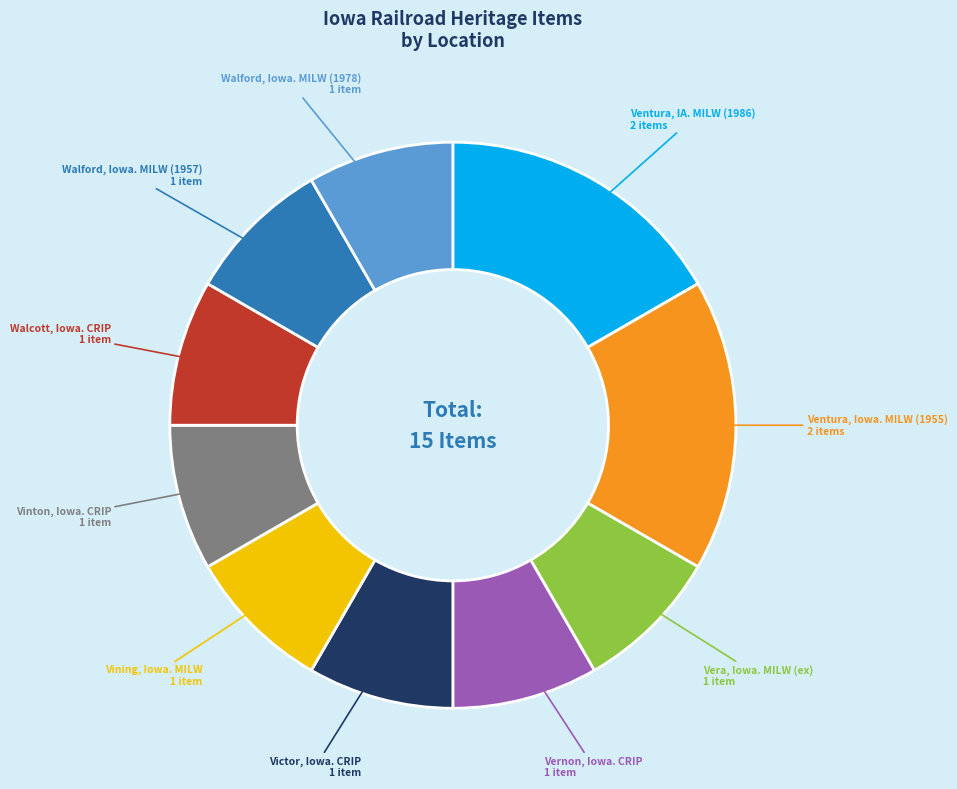

Is there any slice that represents more than half of the pie?

No